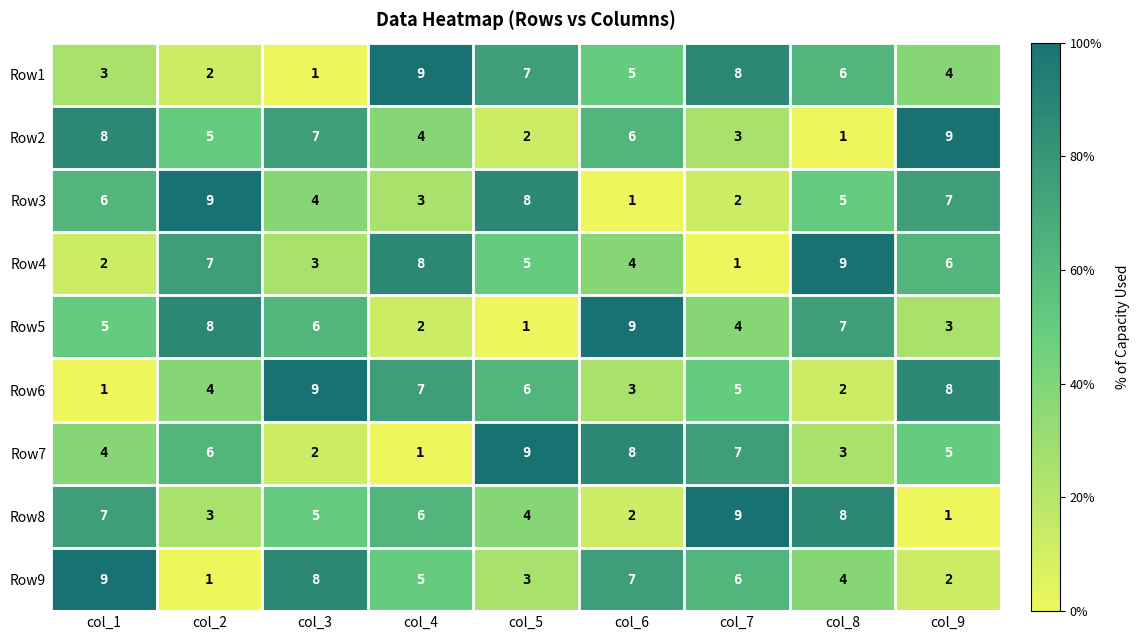

The Row7 series shows 6 at col_2. True or false?

True